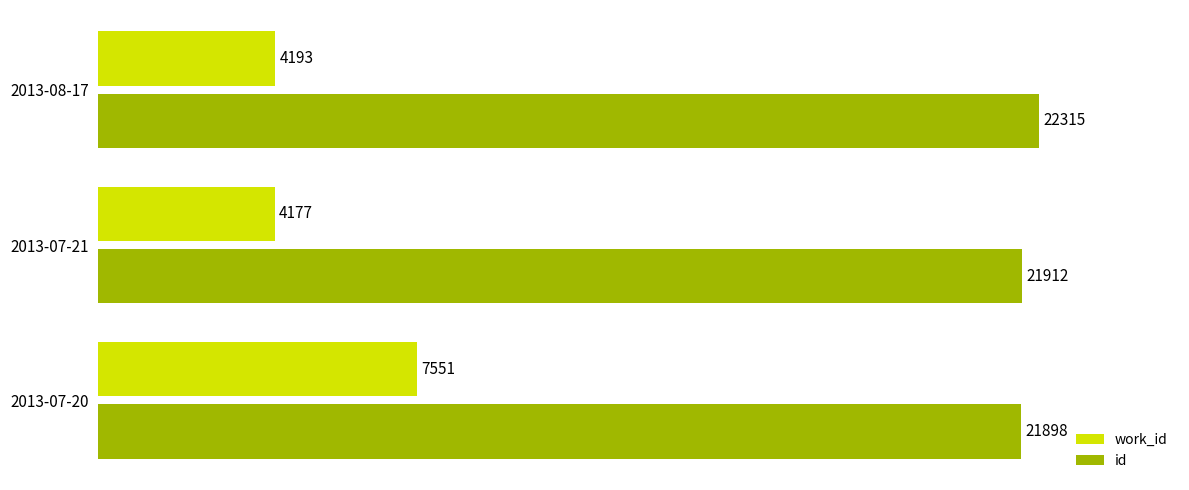

Where is work_id nearest to the value 5864?

2013-08-17